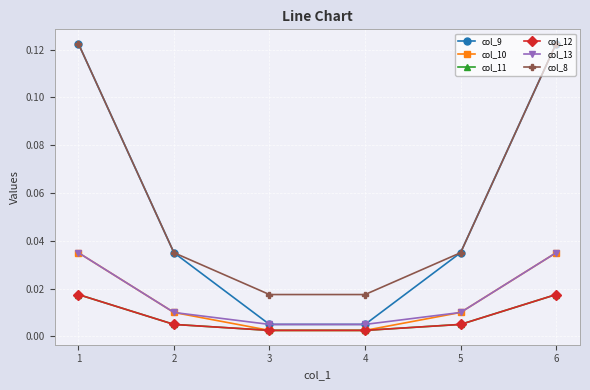

Does the chart have visible grid lines?

Yes